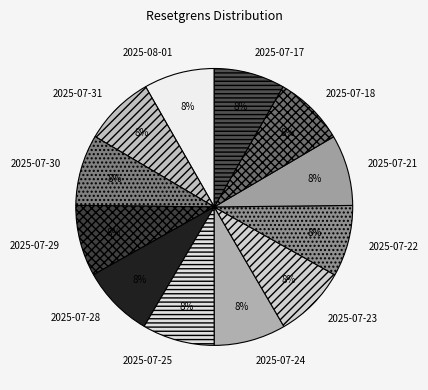

Do 2025-07-29 and 2025-07-23 together represent more than half of the pie?

No